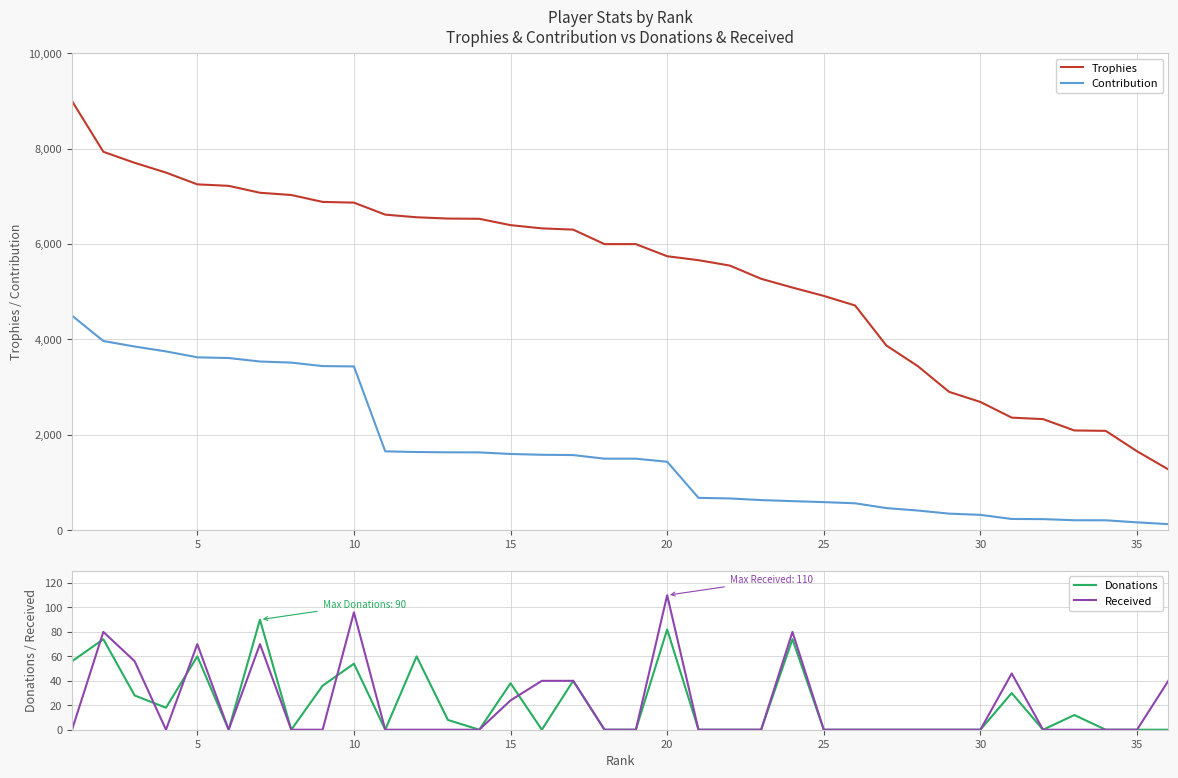

How many values in the Contribution series exceed 1500?

17